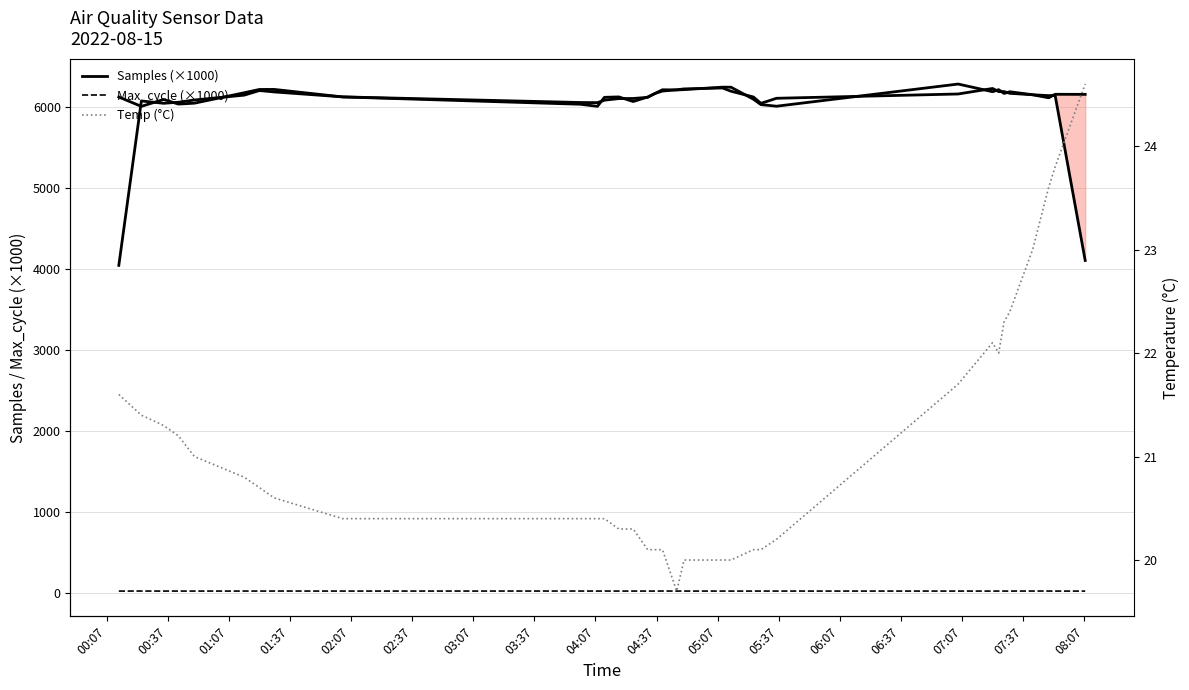

The value of Temp (°C) at 07:07 is 12.5. True or false?

False